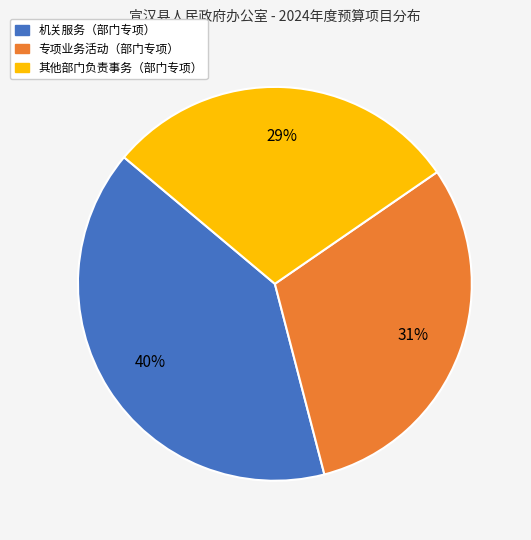

Approximately how many times larger is the value at 机关服务（部门专项） compared to 专项业务活动（部门专项）?

1.3